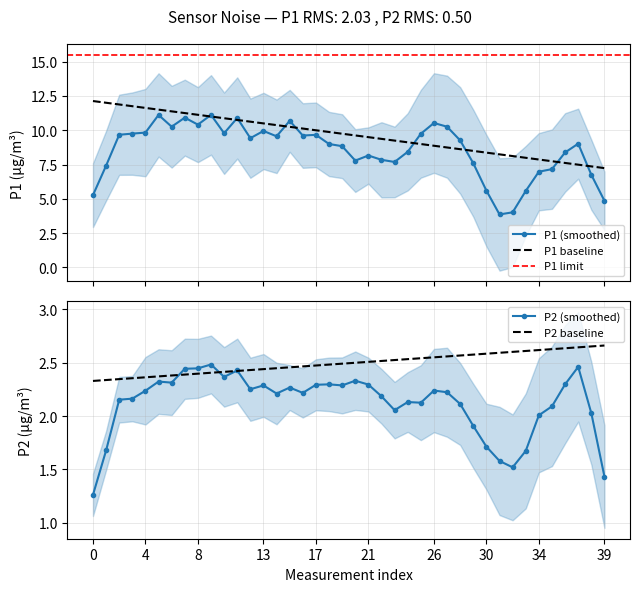

What is the lowest value of the P1 (smoothed) series?

3.9